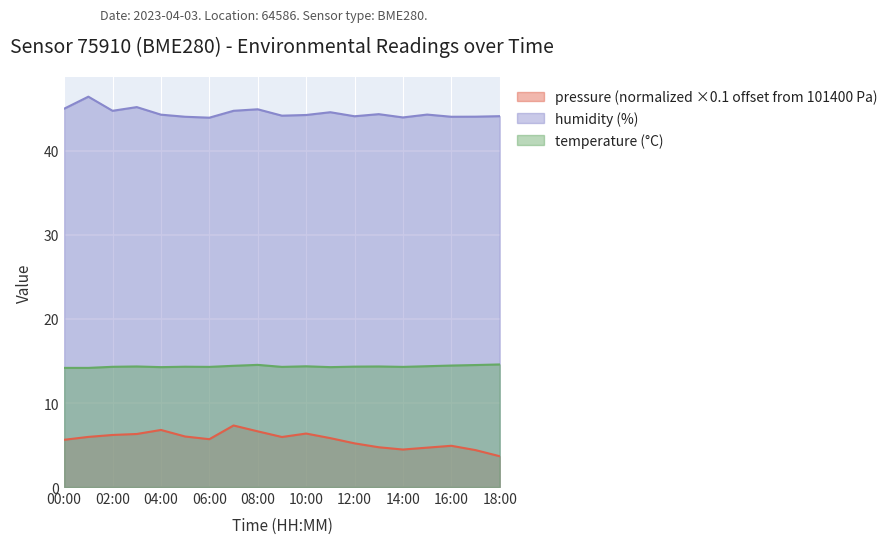

At which category does the chart reach its peak across all series?

01:00